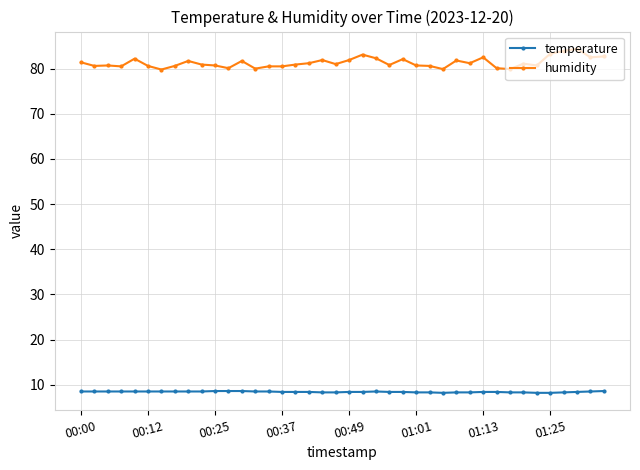

True or false: humidity has more than 2 interior local peaks.

True